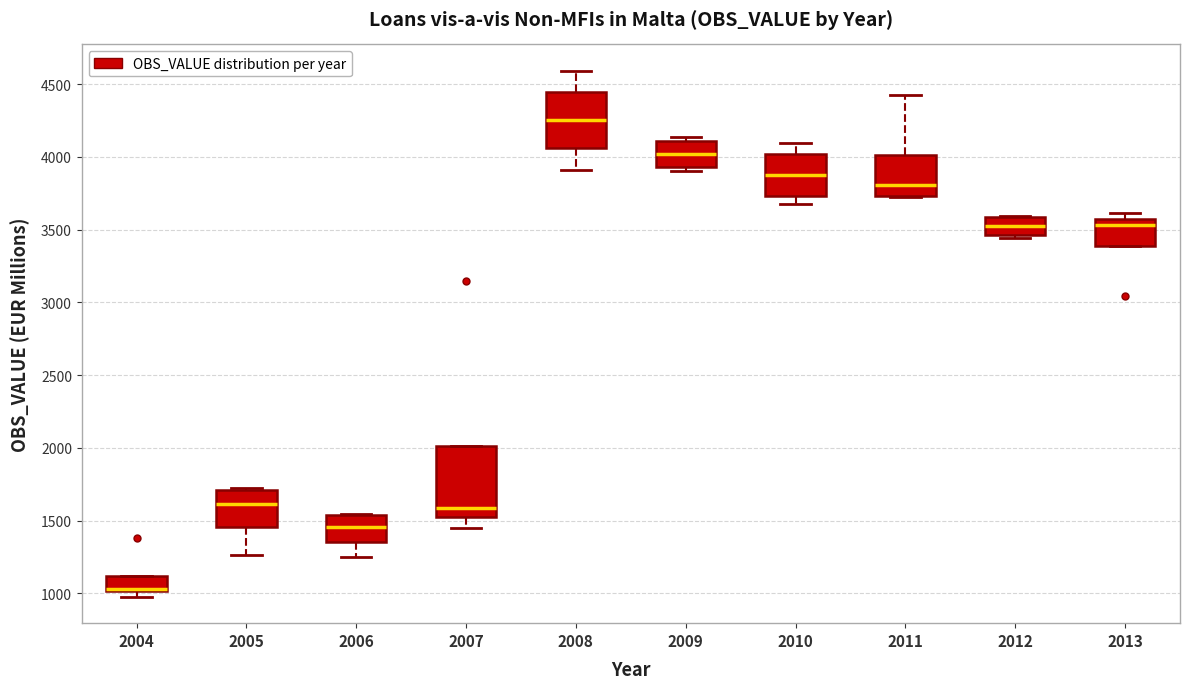

Where does the median line of the box at x = 2012 sit on the y-axis? The values are not printed on the chart, so give them approximately, as read against the axis.

3550